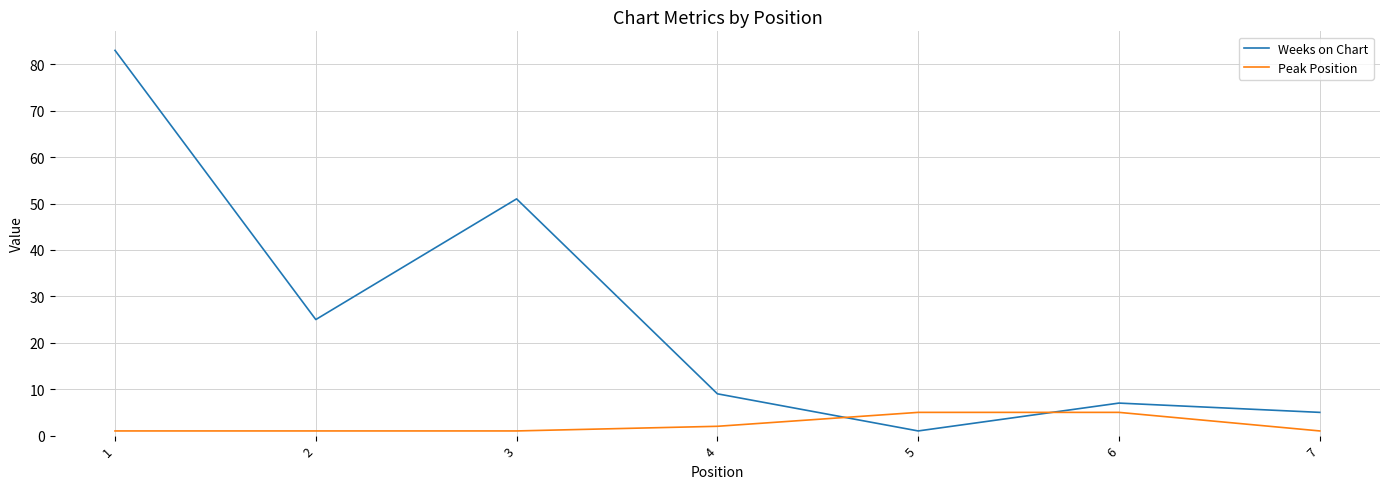

At 2, list the series in order from largest to smallest.

Weeks on Chart, Peak Position